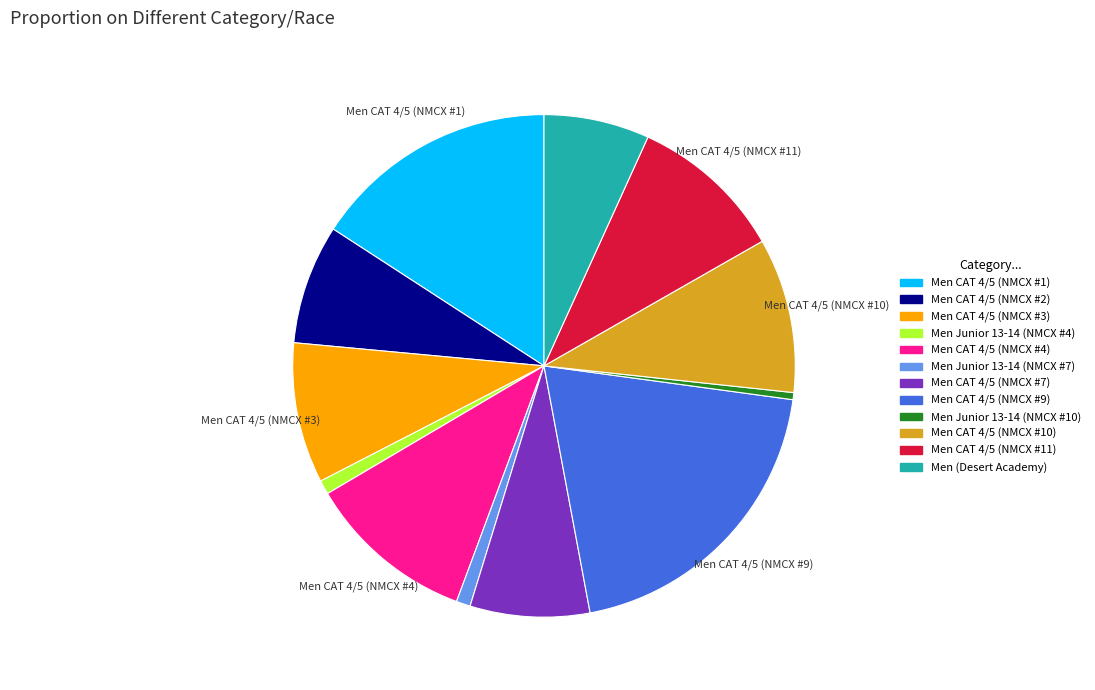

How many segments does this pie chart have?

12